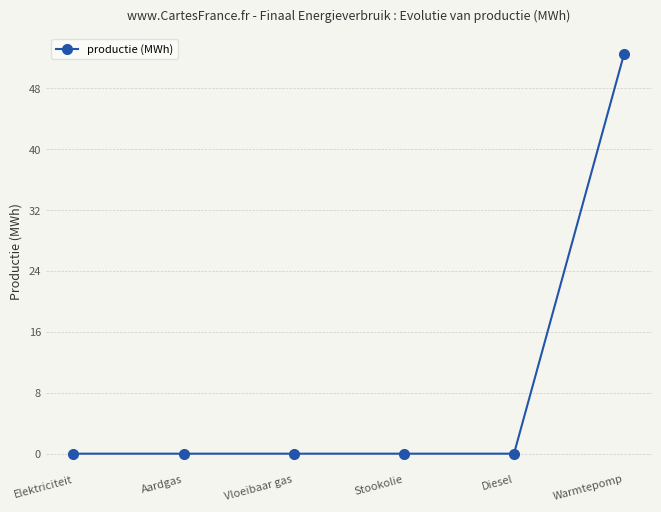

The value at Diesel is 0.0. True or false?

True